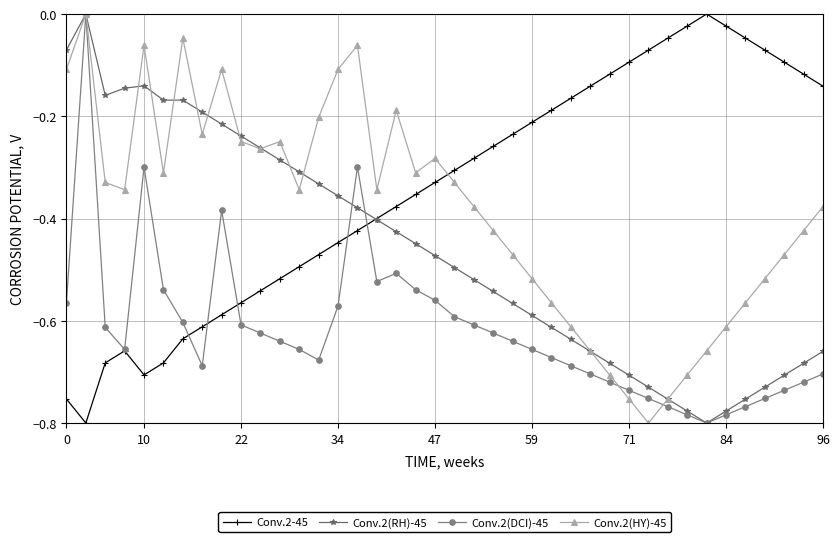

Rank the series by their average value, from highest to lowest.

Conv.2-45, Conv.2(HY)-45, Conv.2(RH)-45, Conv.2(DCI)-45